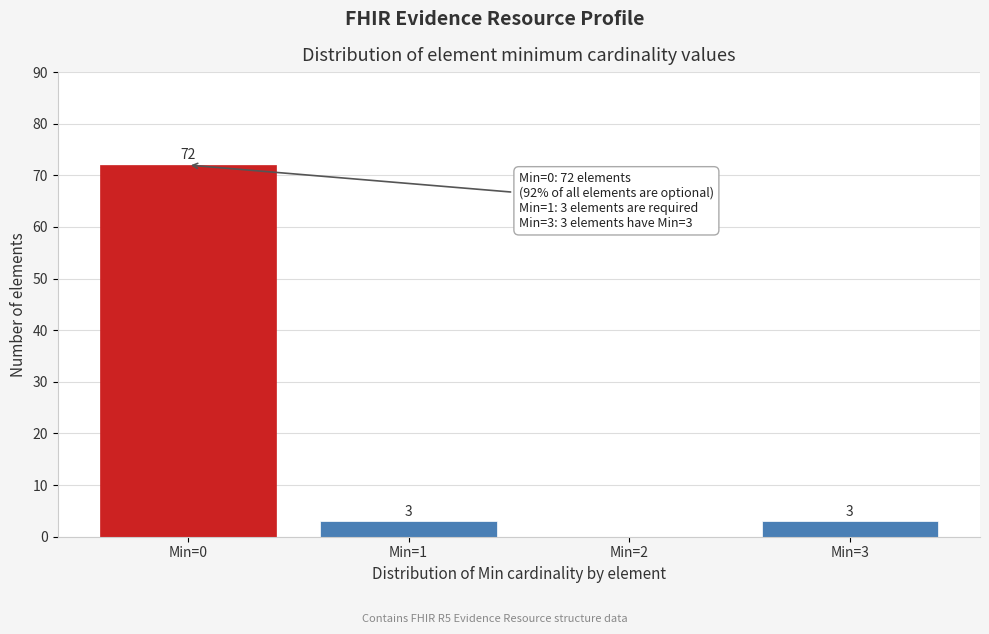

Reading right to left, extract all data points from this chart.

Min=3=3	Min=2=0	Min=1=3	Min=0=72